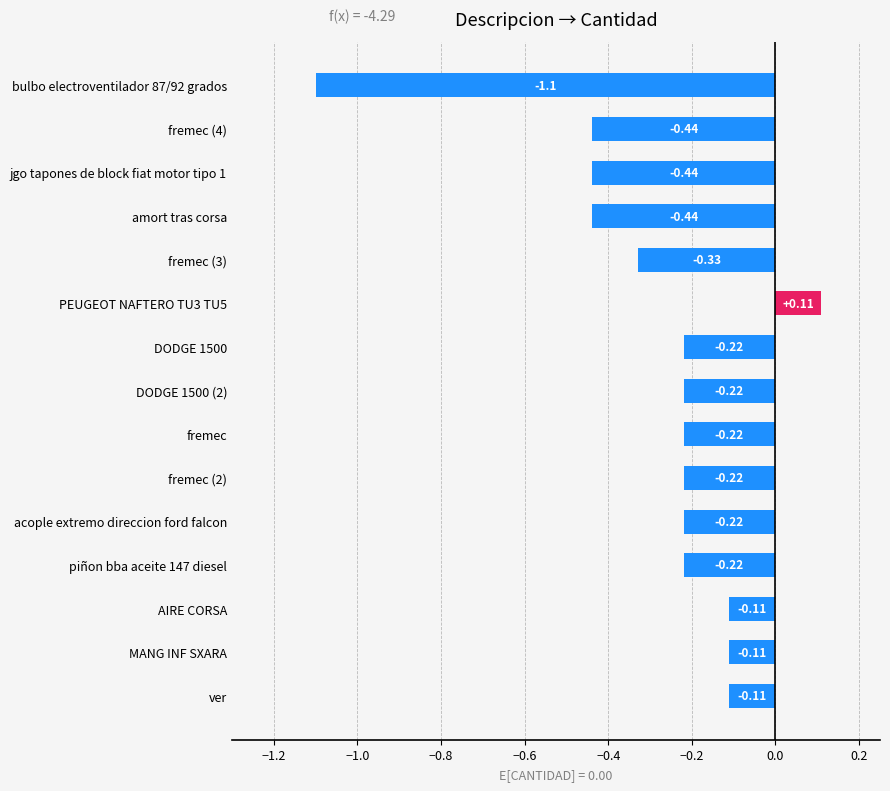

Between ver and fremec, which is larger?

ver